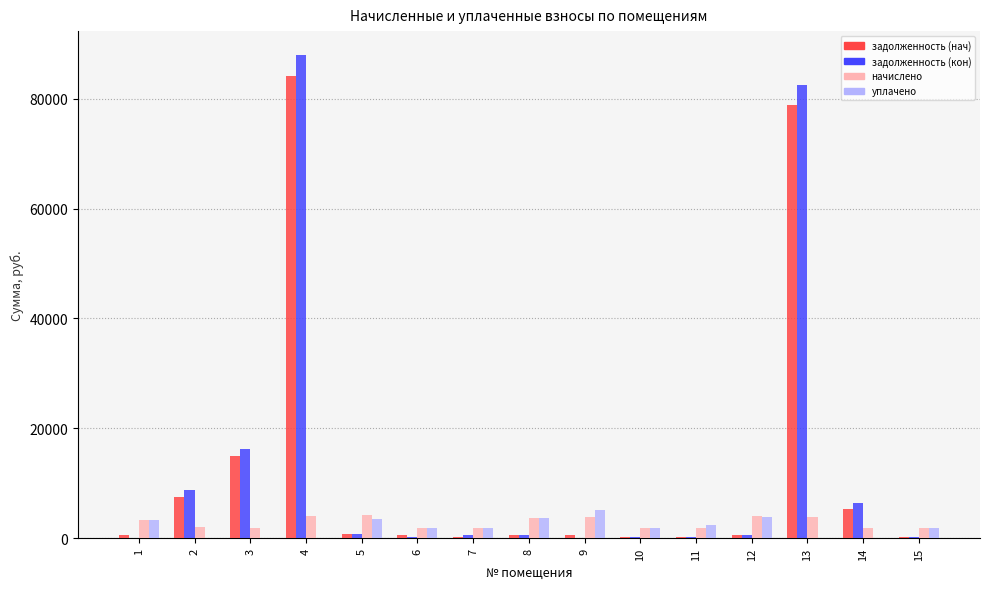

Are the bars horizontal?

No